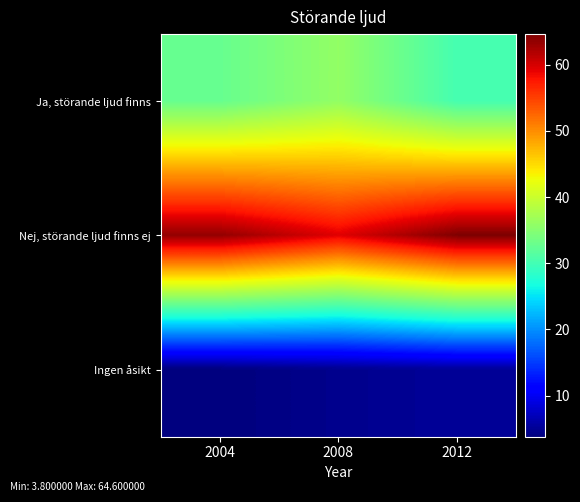

At which category does the chart reach its peak across all series?

2012